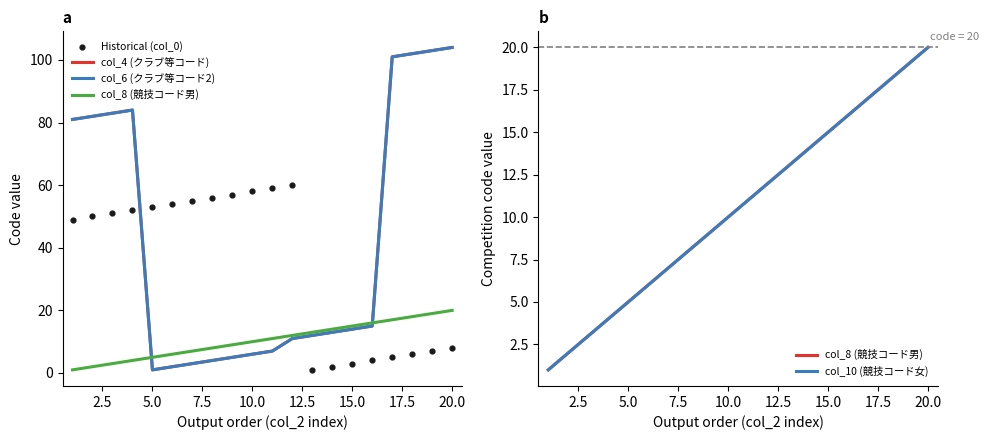

Which series has the largest total across all categories?

col_4 (クラブ等コード)